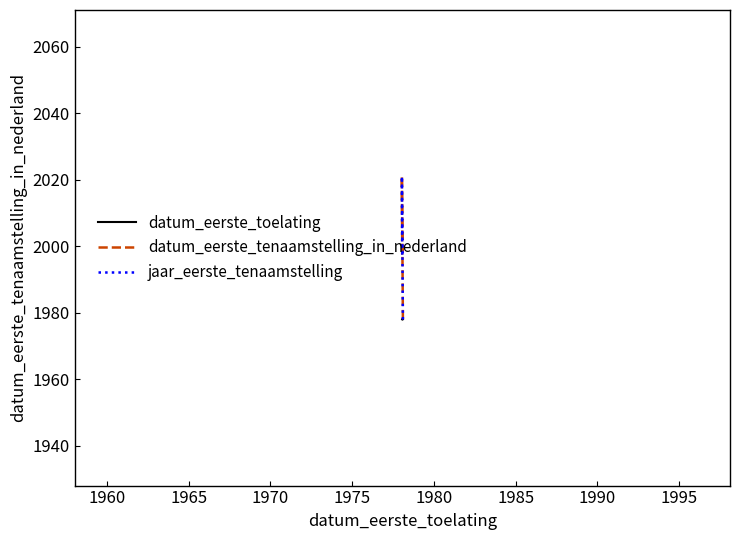

How many lines are shown in the chart?

3